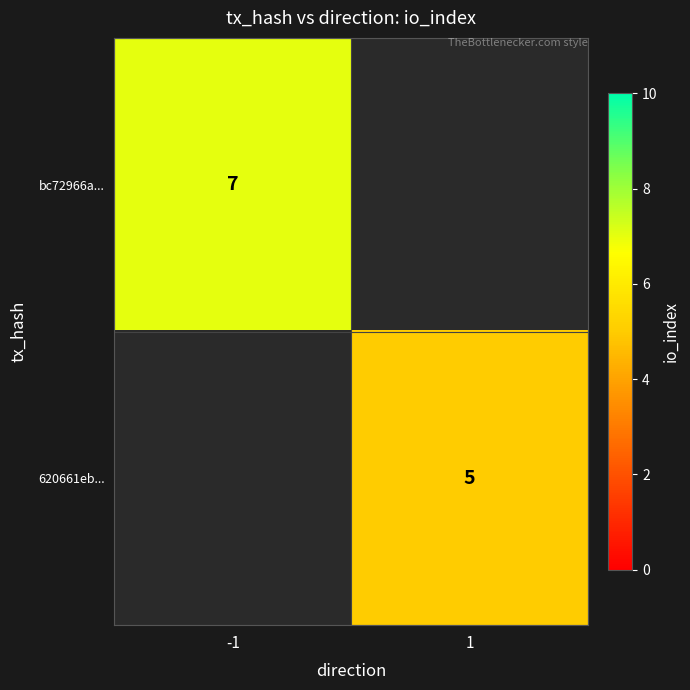

Is it true that 620661eb... equals 5 at 1?

True